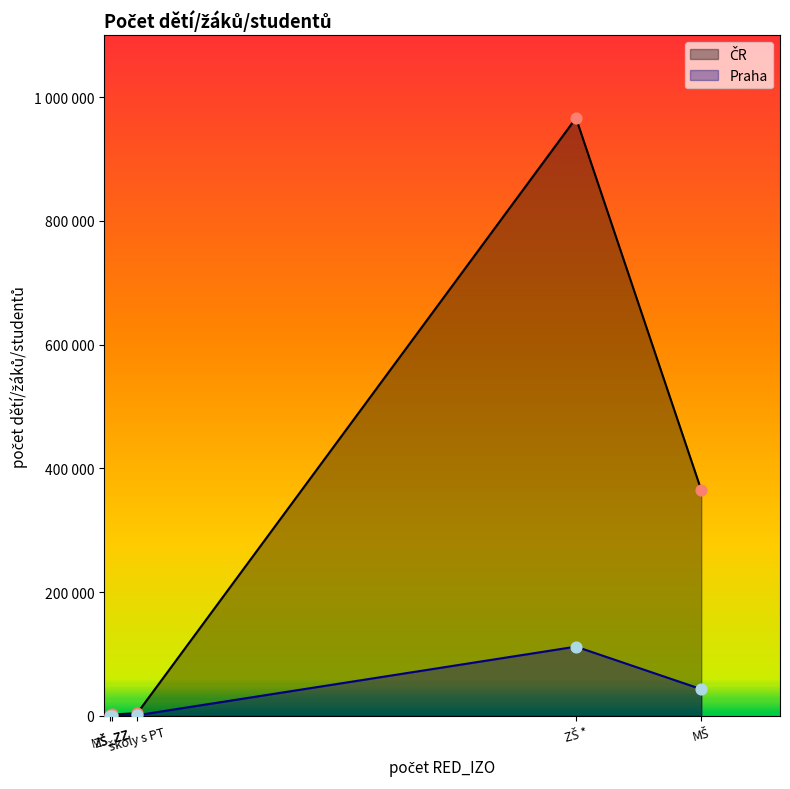

Which series contains the lowest Y value?

Praha